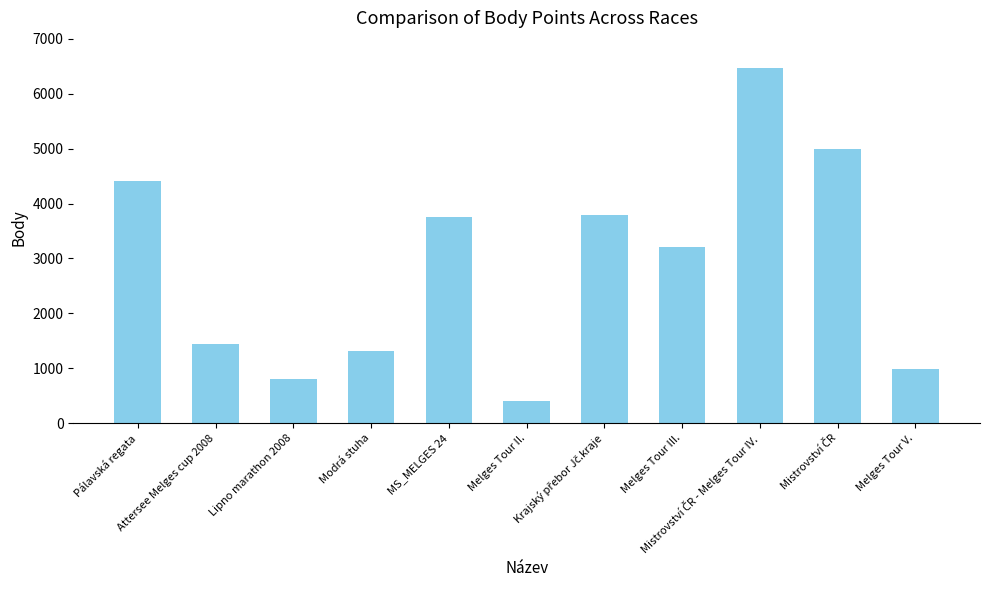

What is the average value?

2869